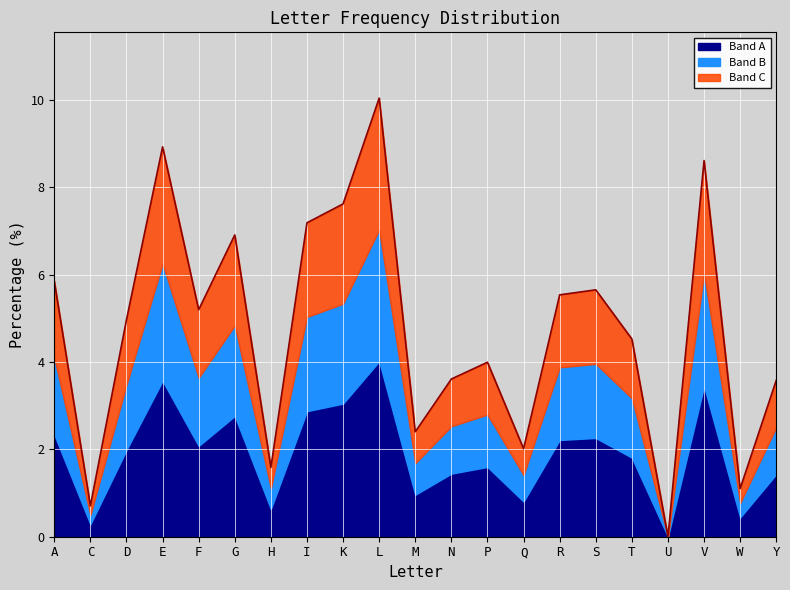

What is the difference between the values at T and Q?

2.5